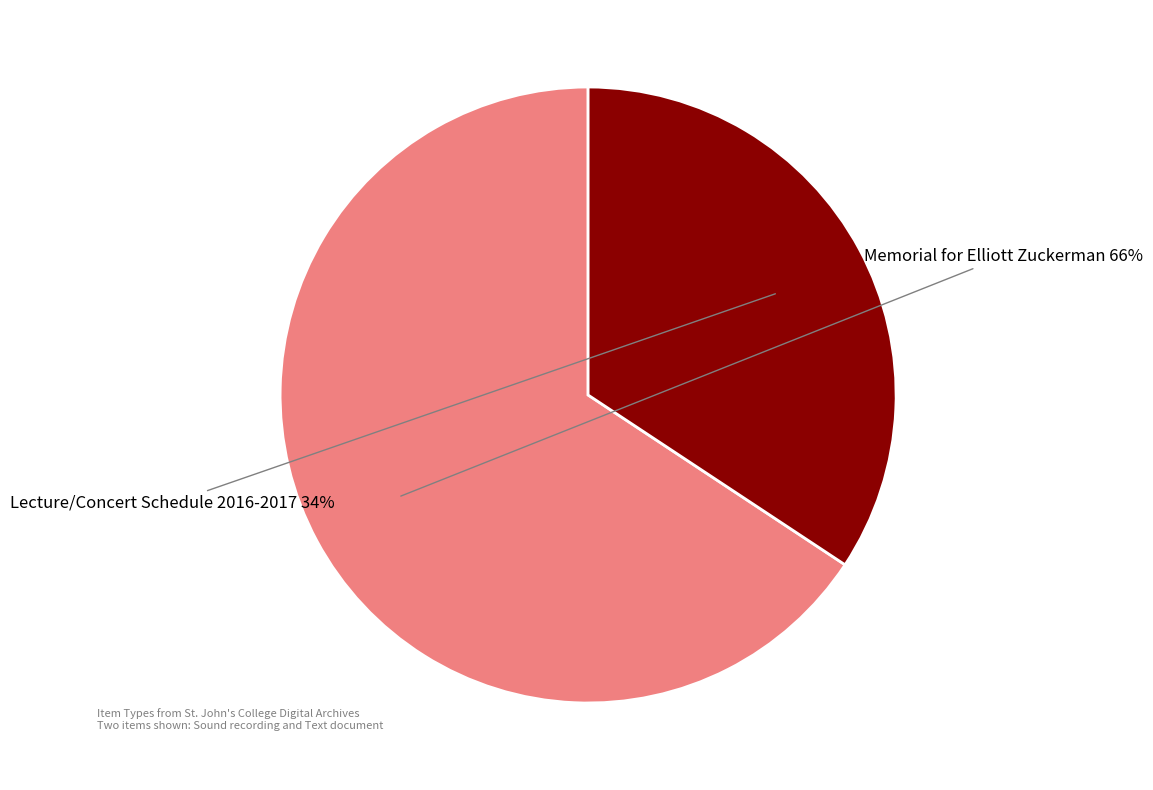

Is there any slice that represents more than half of the pie?

Yes